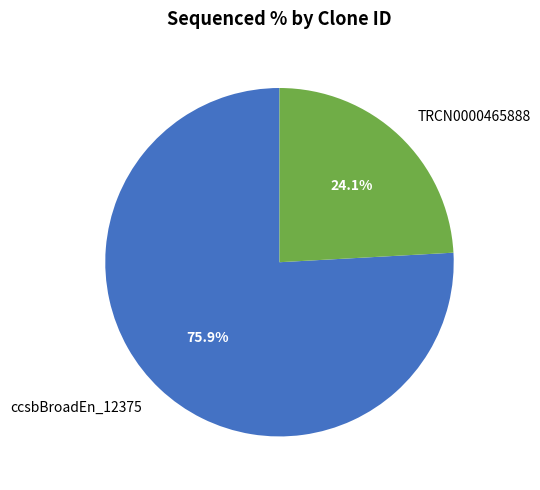

Combined, what portion of the pie is ccsbBroadEn_12375 and TRCN0000465888?

100.0%